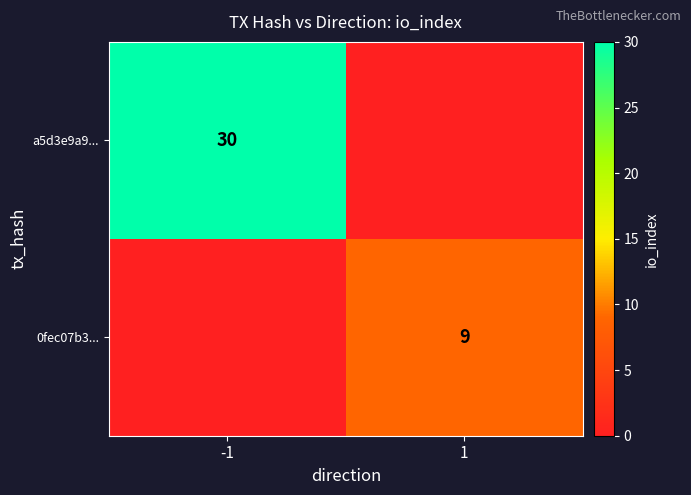

Is the value of a5d3e9a9... at -1 greater than the value of 0fec07b3... at 1?

Yes